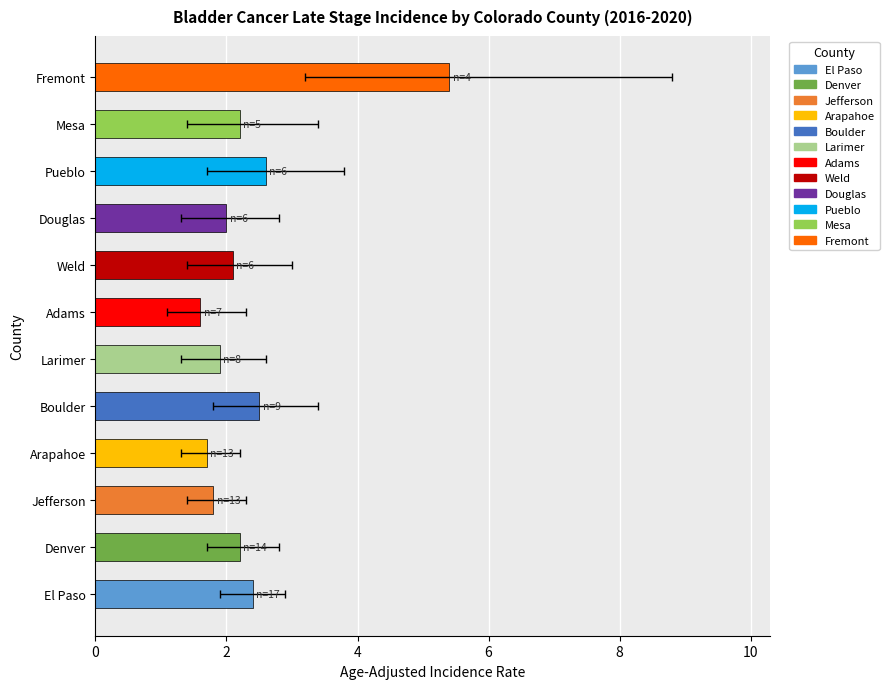

The value at Mesa is 2.2. True or false?

True